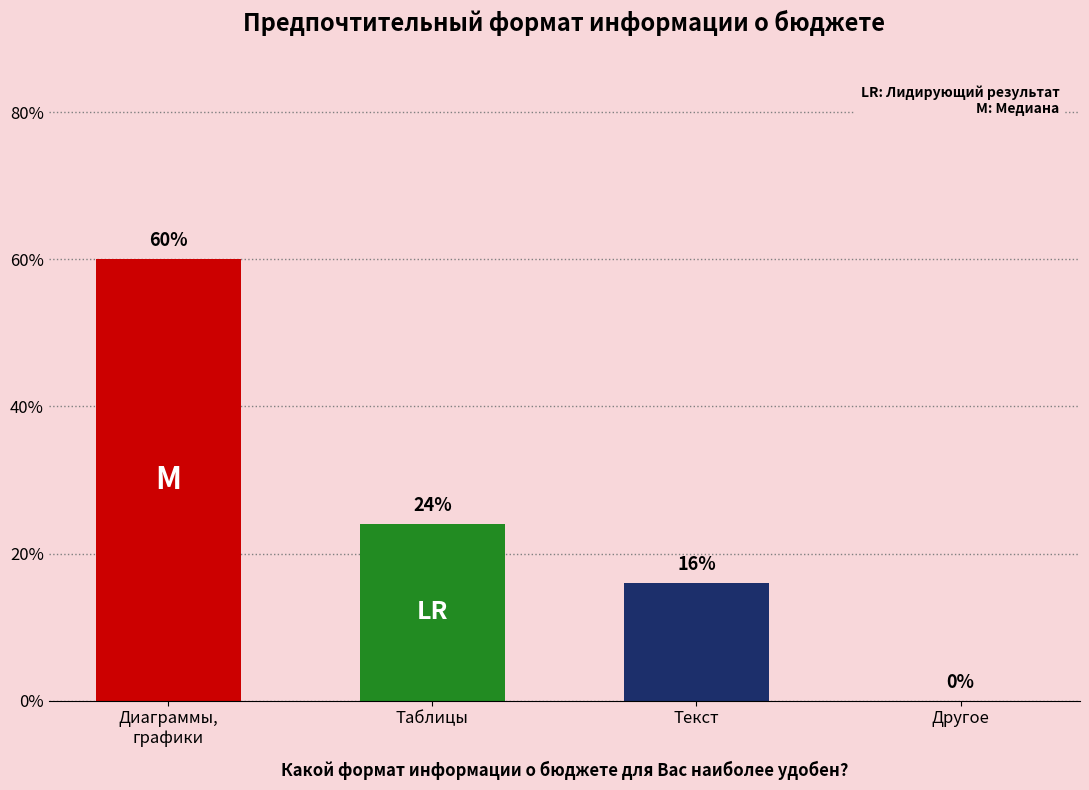

What is the label of the 4th bar from the right?

Диаграммы, графики